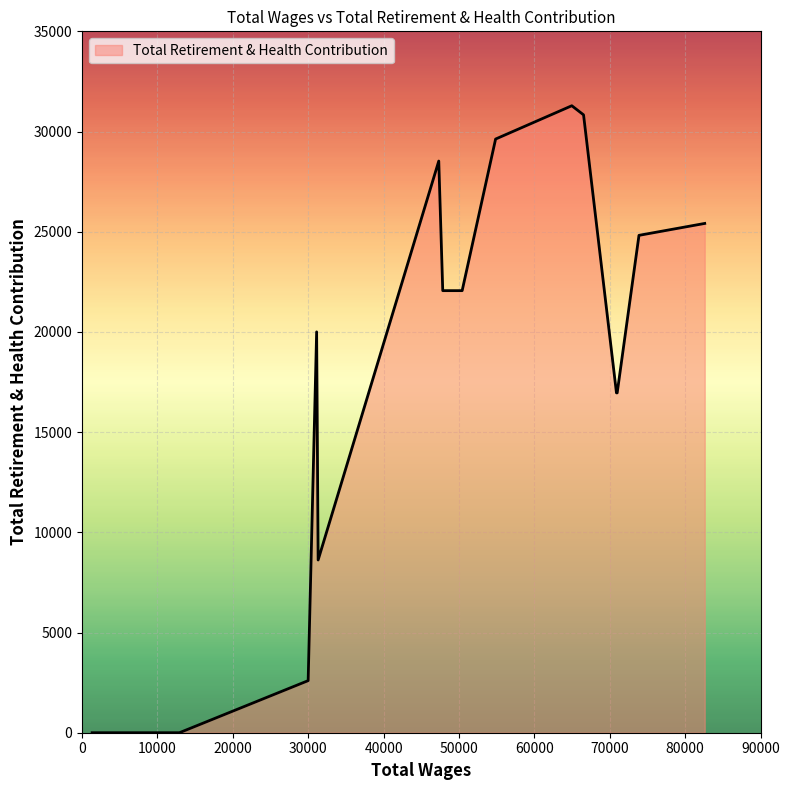

What is the greatest value displayed?

31287